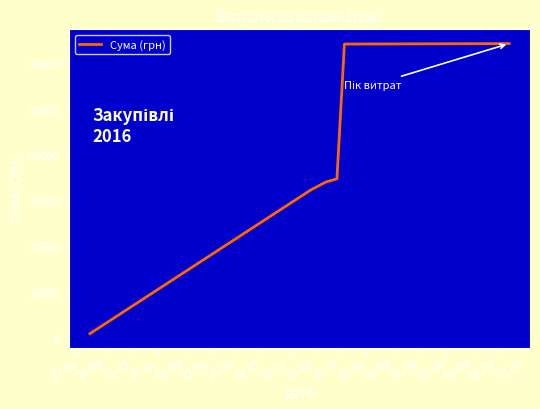

True or false: the data has more than 2 interior local peaks.

False